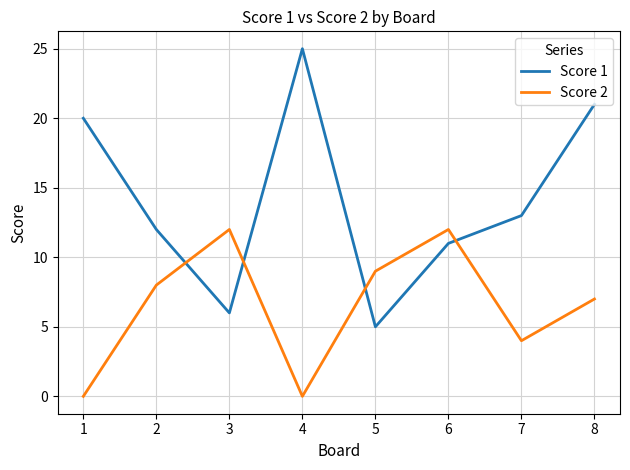

Where is Score 1 nearest to the value 15?

7